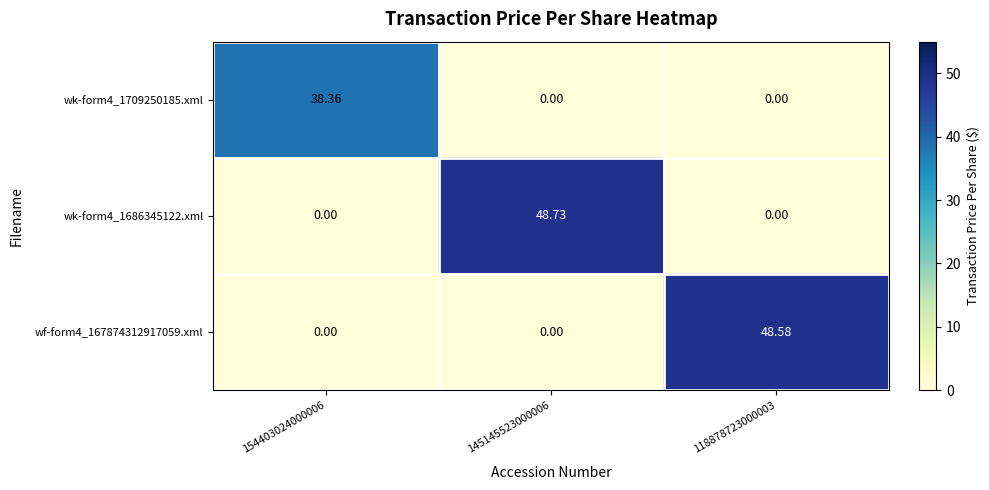

Reading right to left, extract all data points from this chart.

wk-form4_1709250185.xml: 118878723000003=0.0	145145523000006=0.0	154403024000006=38.4
wk-form4_1686345122.xml: 118878723000003=0.0	145145523000006=48.7	154403024000006=0.0
wf-form4_167874312917059.xml: 118878723000003=48.6	145145523000006=0.0	154403024000006=0.0